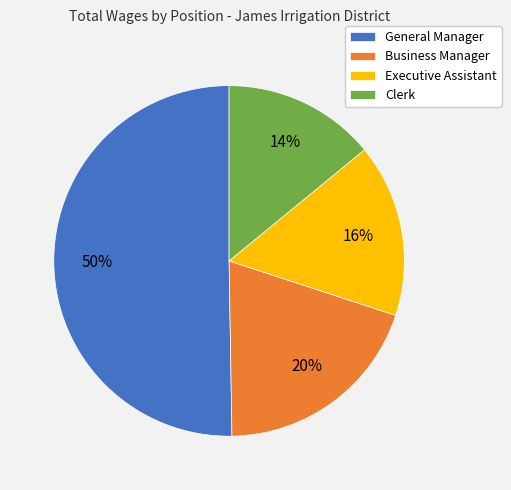

Which has a higher value, Executive Assistant or Business Manager?

Business Manager